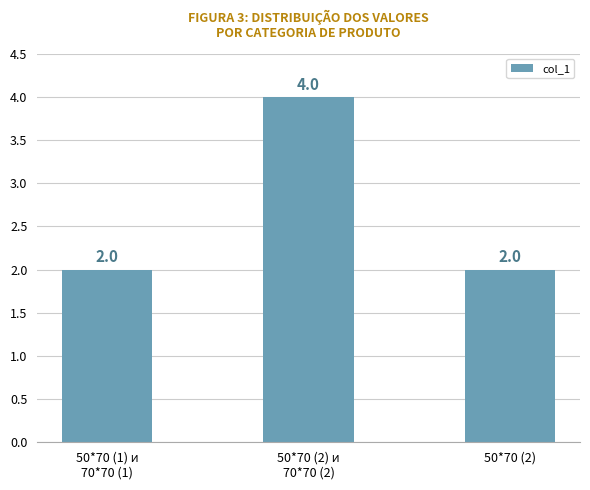

Does the chart contain any negative values?

No